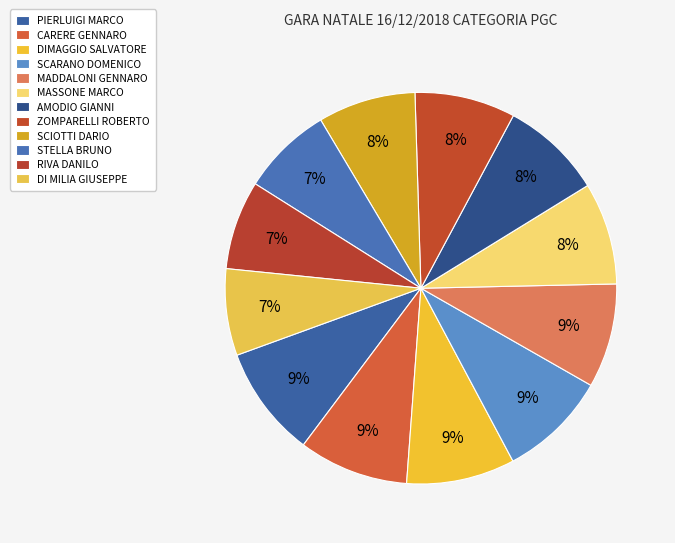

Which has a higher value, CARERE GENNARO or STELLA BRUNO?

CARERE GENNARO